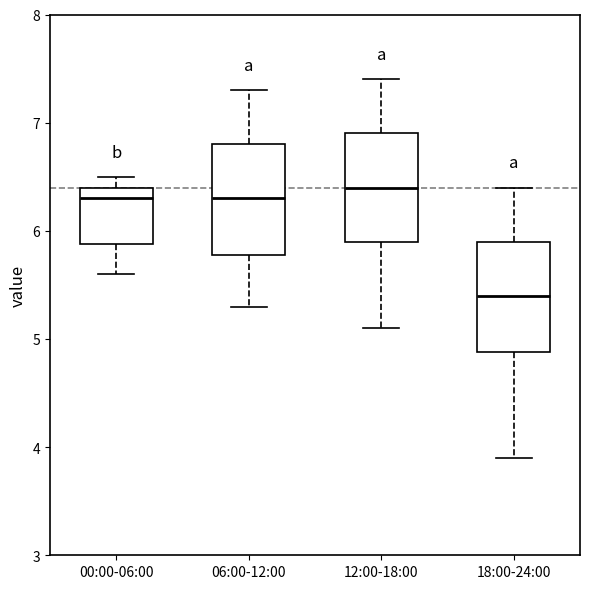

Which box has the lowest median line?

18:00-24:00